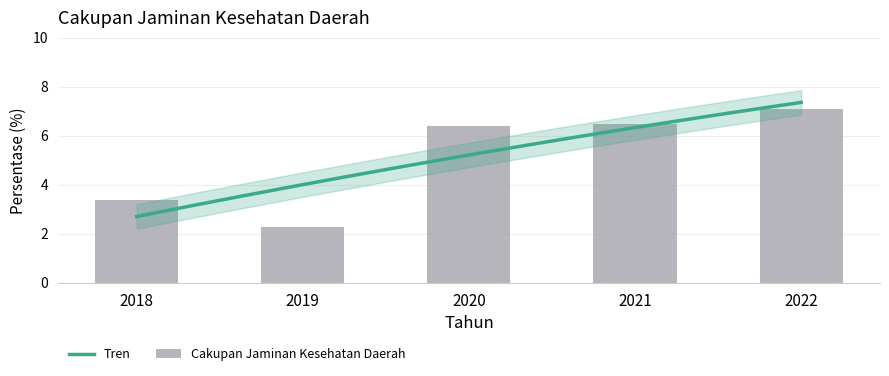

Rank the categories by value from highest to lowest.

2022, 2021, 2020, 2018, 2019